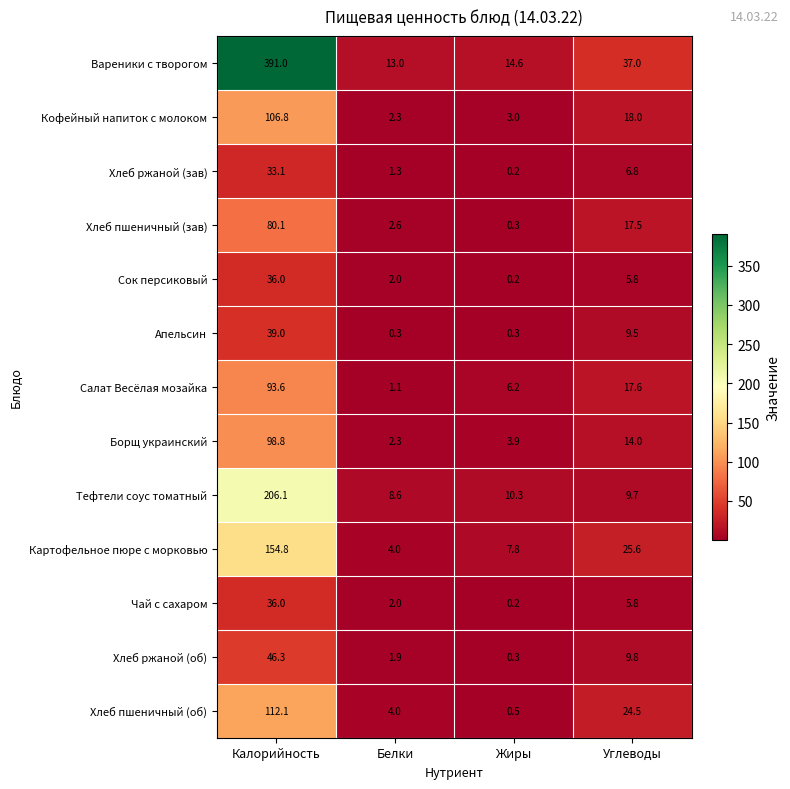

The Сок персиковый series shows 2.0 at Белки. True or false?

True